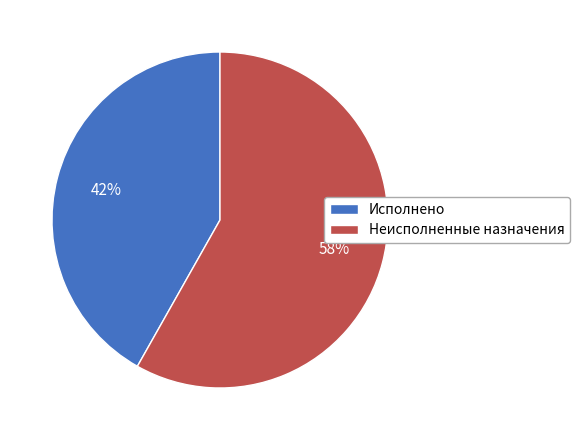

To the nearest percent, what percentage of the pie is Исполнено?

42%